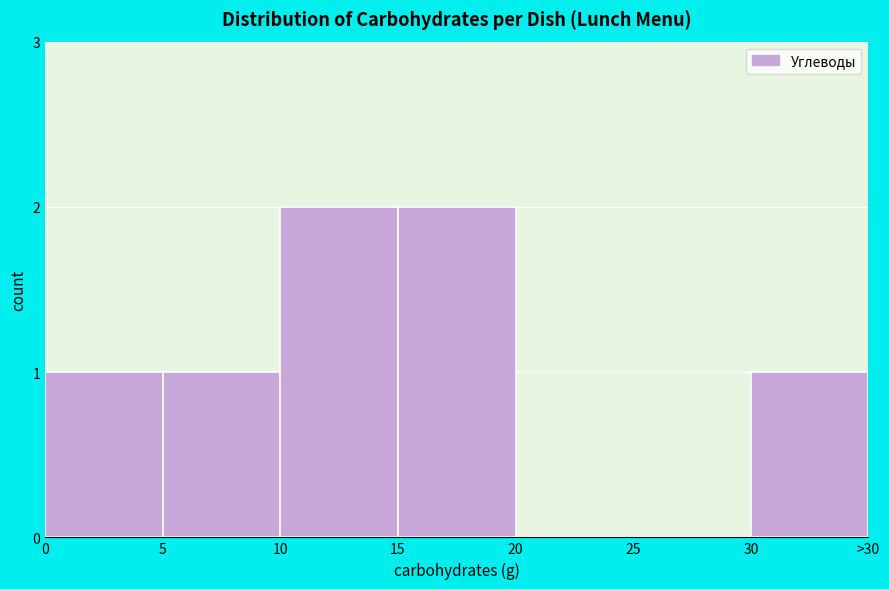

Reading left to right, what are all the values shown in this chart?

0=1	5=1	10=2	15=2	20=0	25=0	30=1